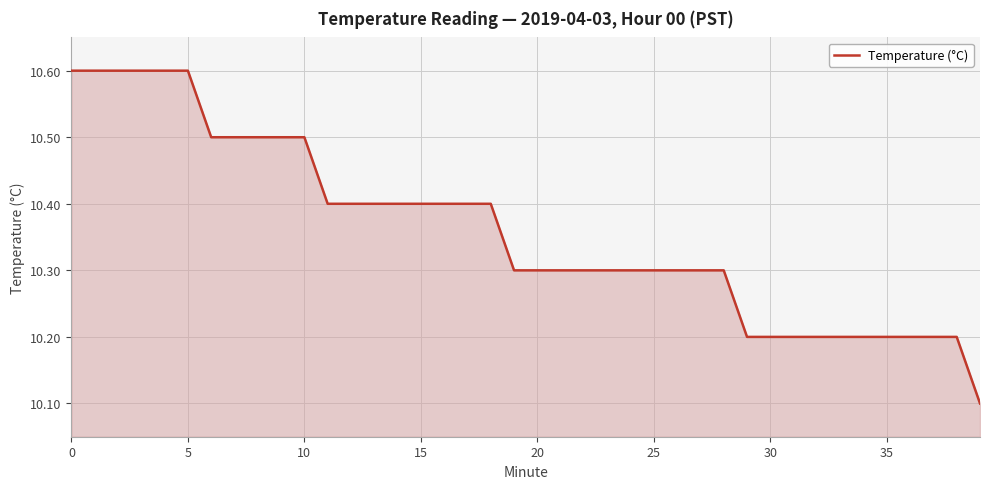

What is the difference between the maximum and minimum values?

0.5